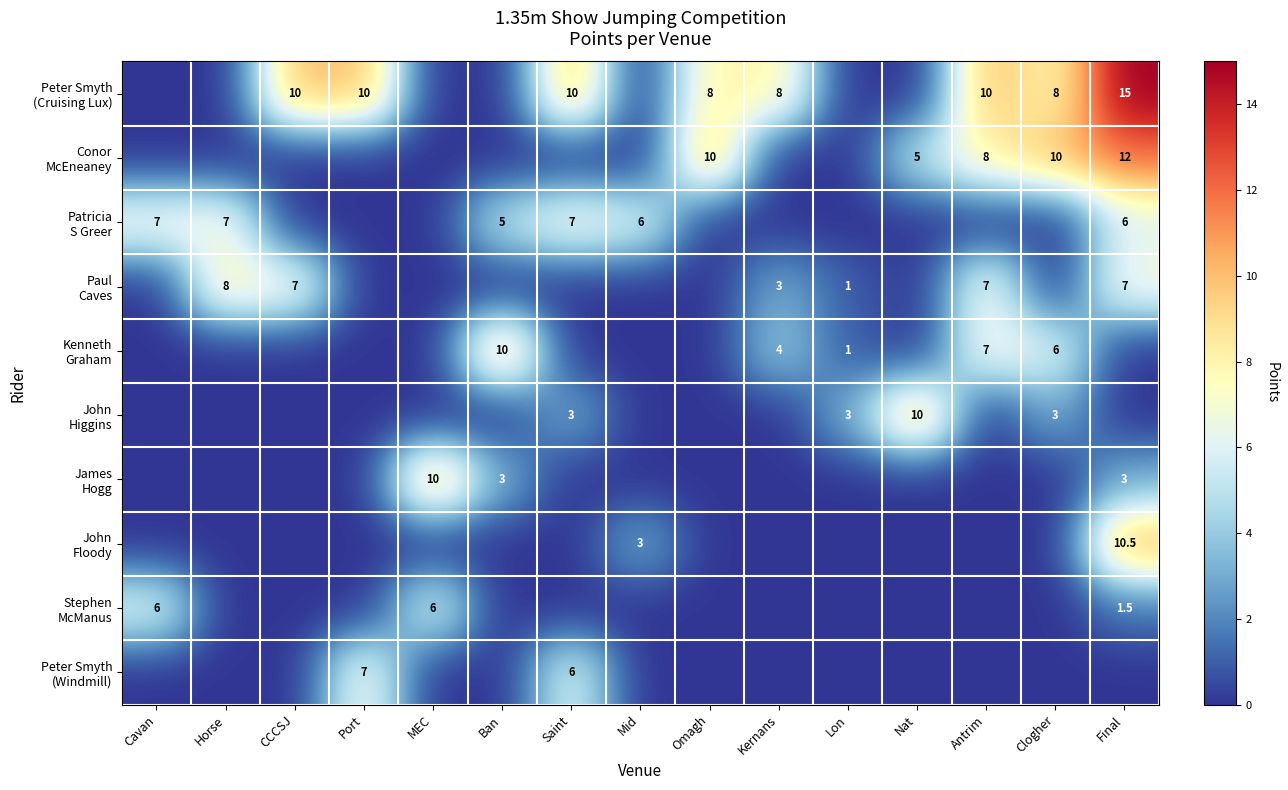

List the labels in order of Conor McEneaney value, smallest first.

Cavan, Horse, CCCSJ, Port, MEC, Ban, Saint, Mid, Kernans, Lon, Nat, Antrim, Omagh, Clogher, Final